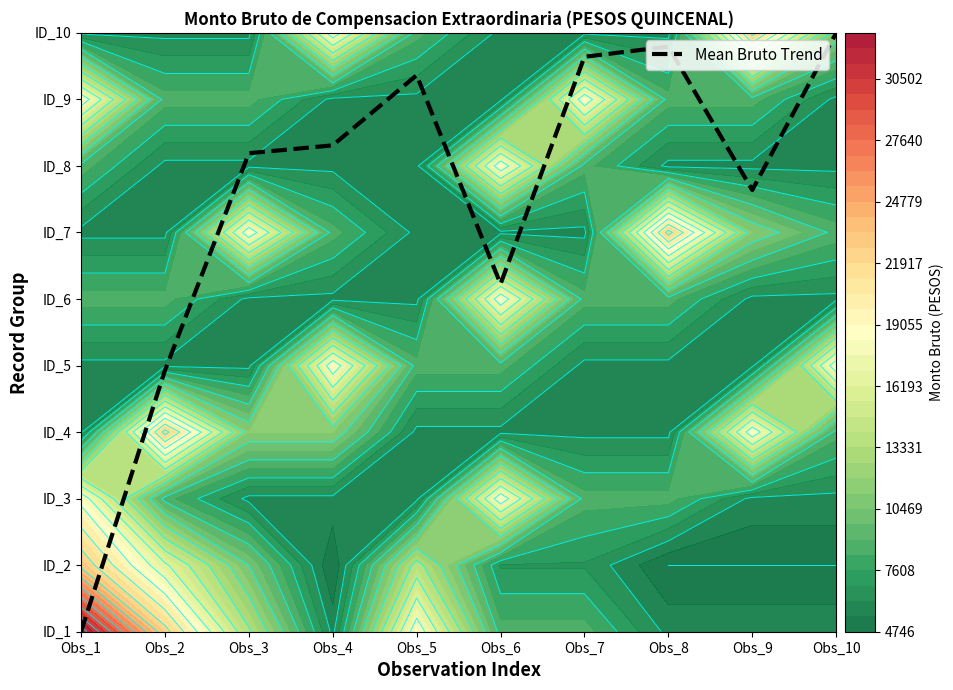

What is the change in value from Obs_1 to Obs_2?

+3.9